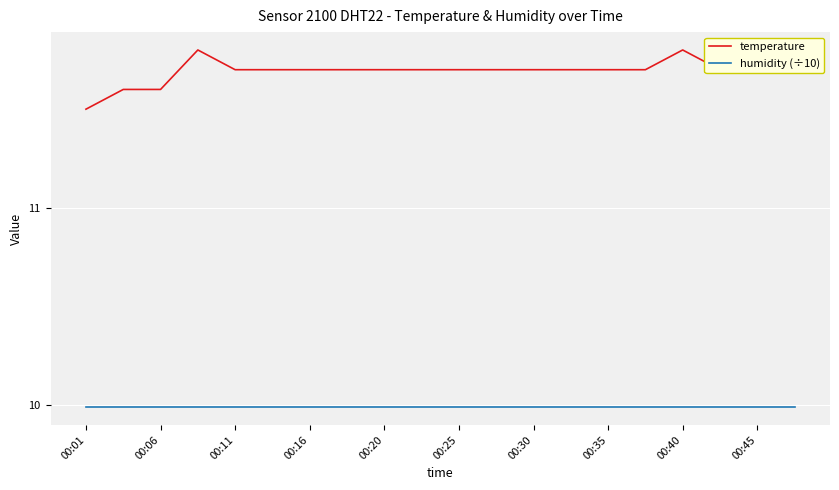

What is the difference between the maximum and minimum values in the temperature series?

0.3